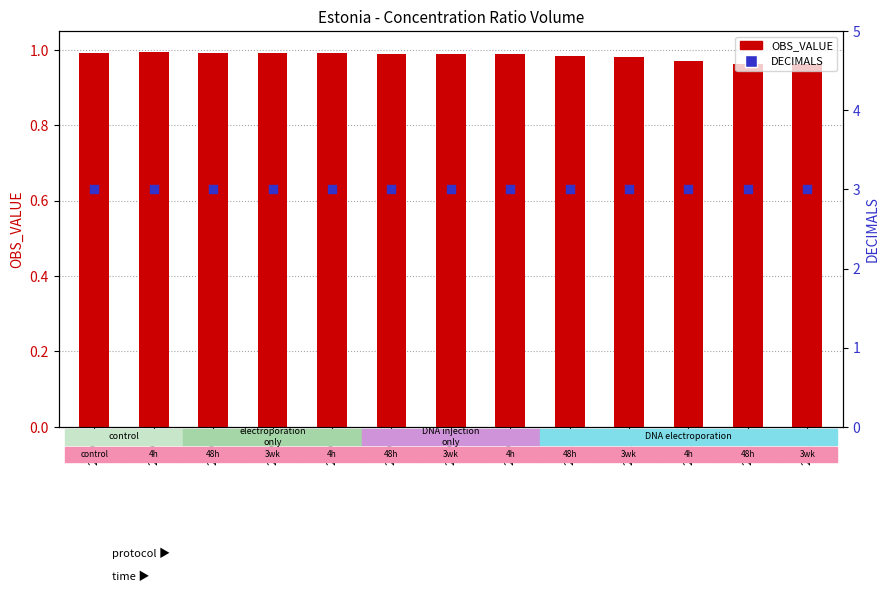

Which series has the largest Y range (max minus min)?

OBS_VALUE